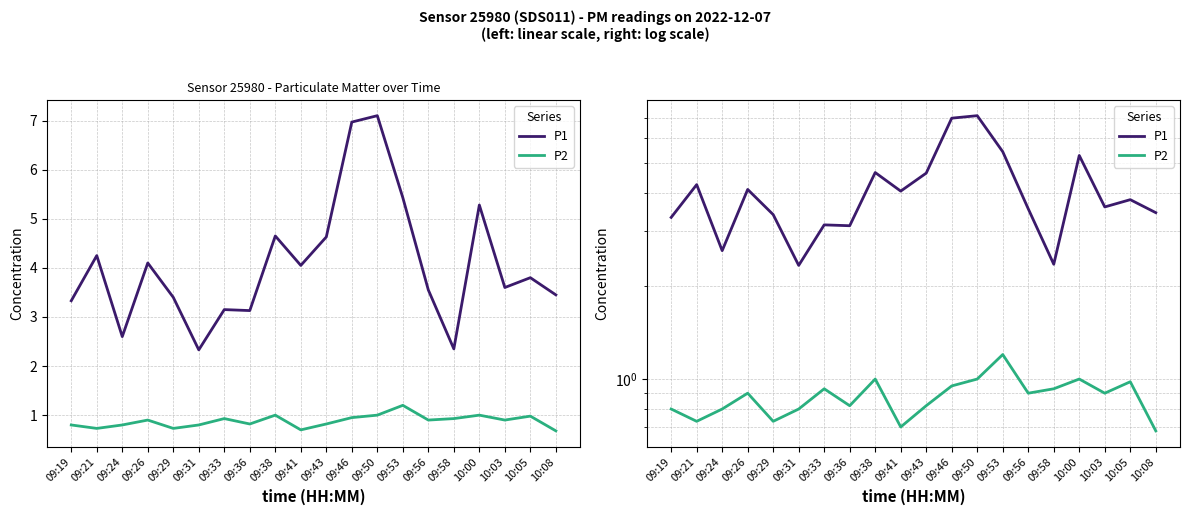

What are all the series names shown in the legend?

P1, P2